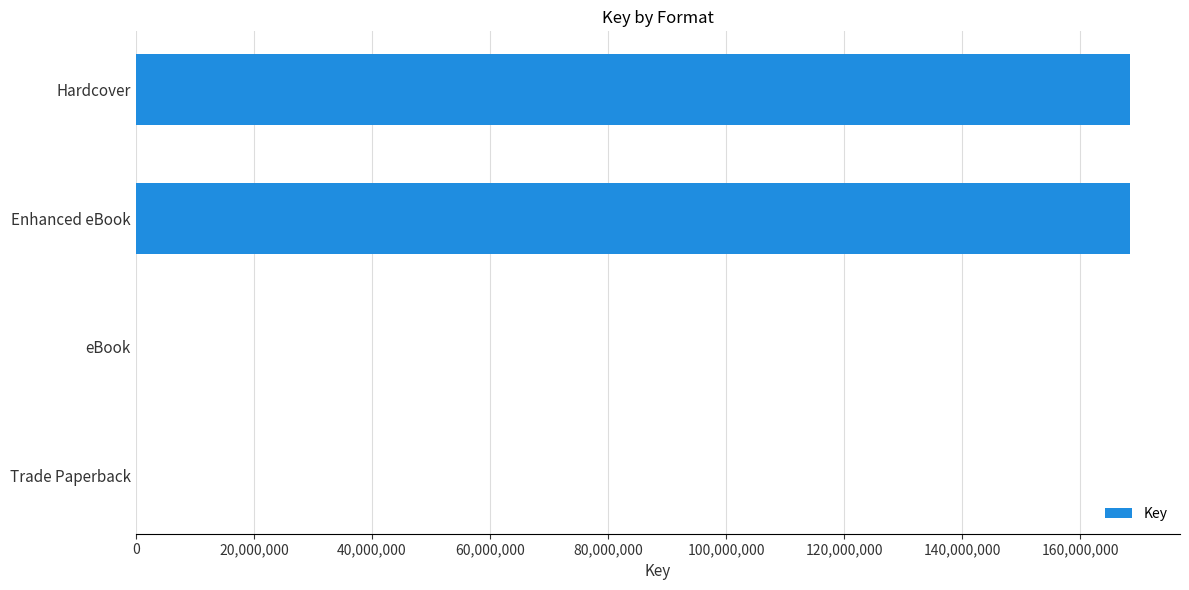

Reading bottom to top, transcribe all the data shown in this chart.

Trade Paperback=5691	eBook=5691	Enhanced eBook=168488454	Hardcover=168488454